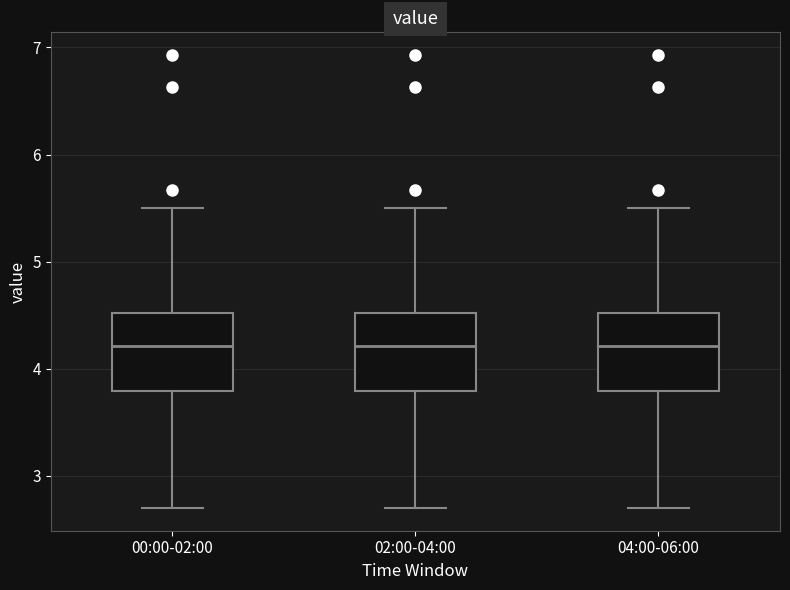

Where is the lower edge of the box for 00:00-02:00 on the y-axis? The values are not printed on the chart, so give them approximately, as read against the axis.

3.8